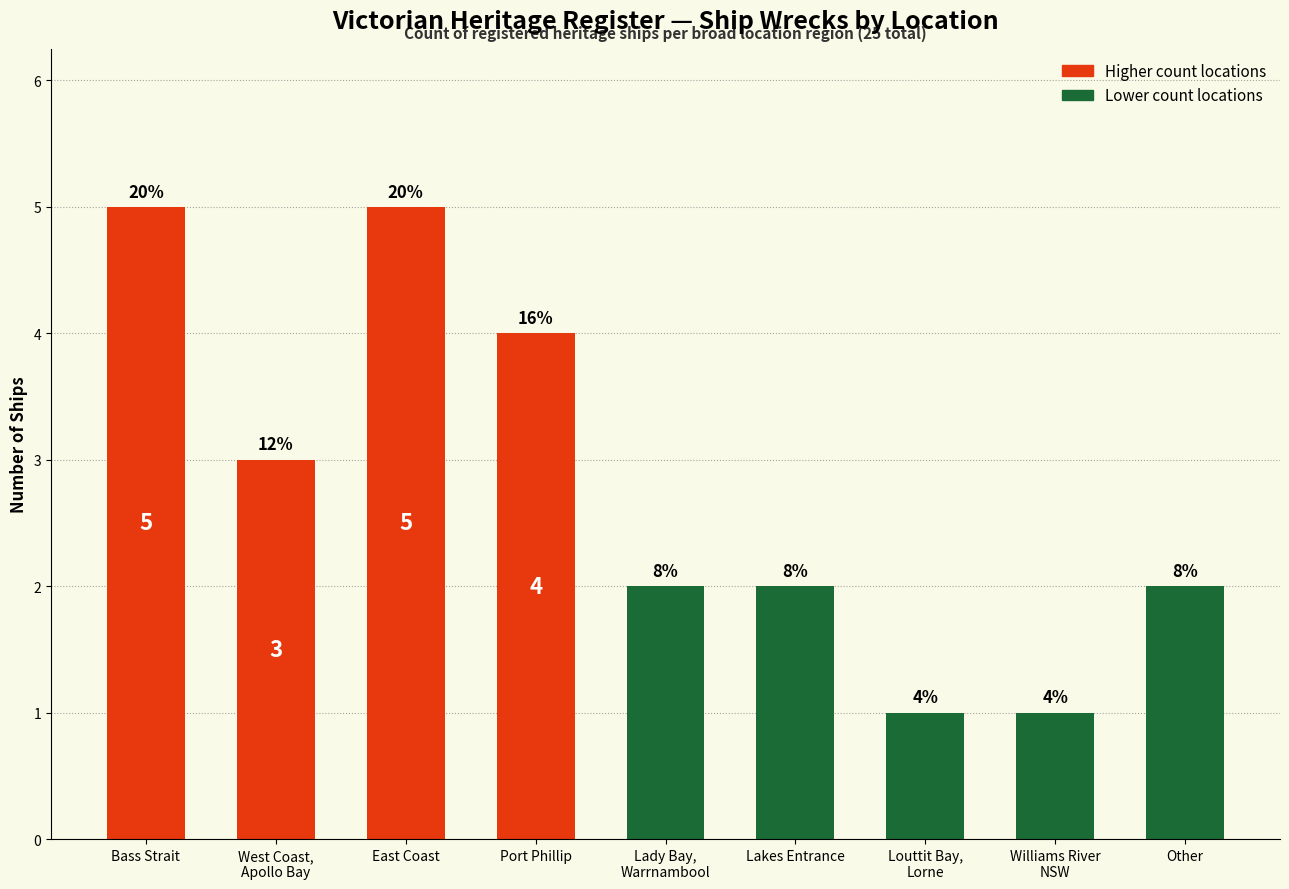

Does the chart contain any negative values?

No